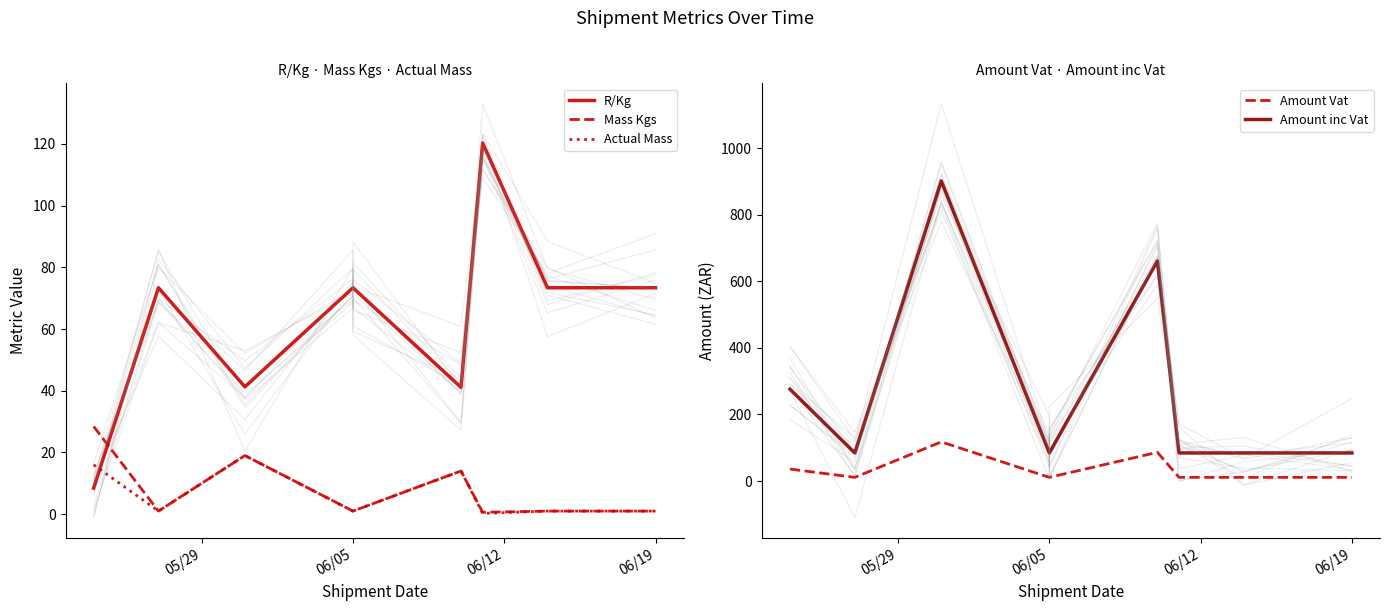

Which series changed the most between 06/05 and 06/19?

R/Kg